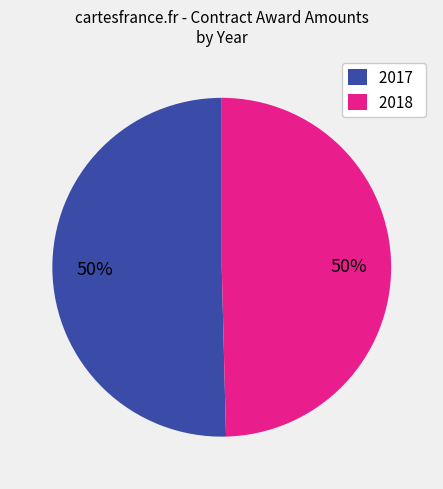

How many segments does this pie chart have?

2